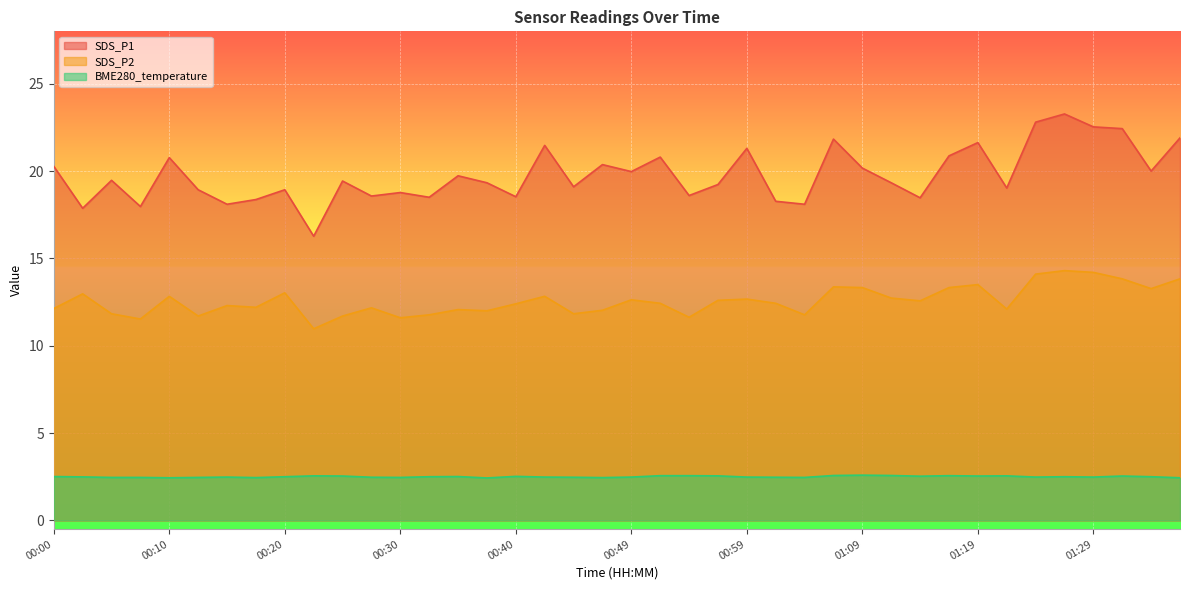

In SDS_P2, how many points are lower than both neighbors (excluding endpoints)?

12